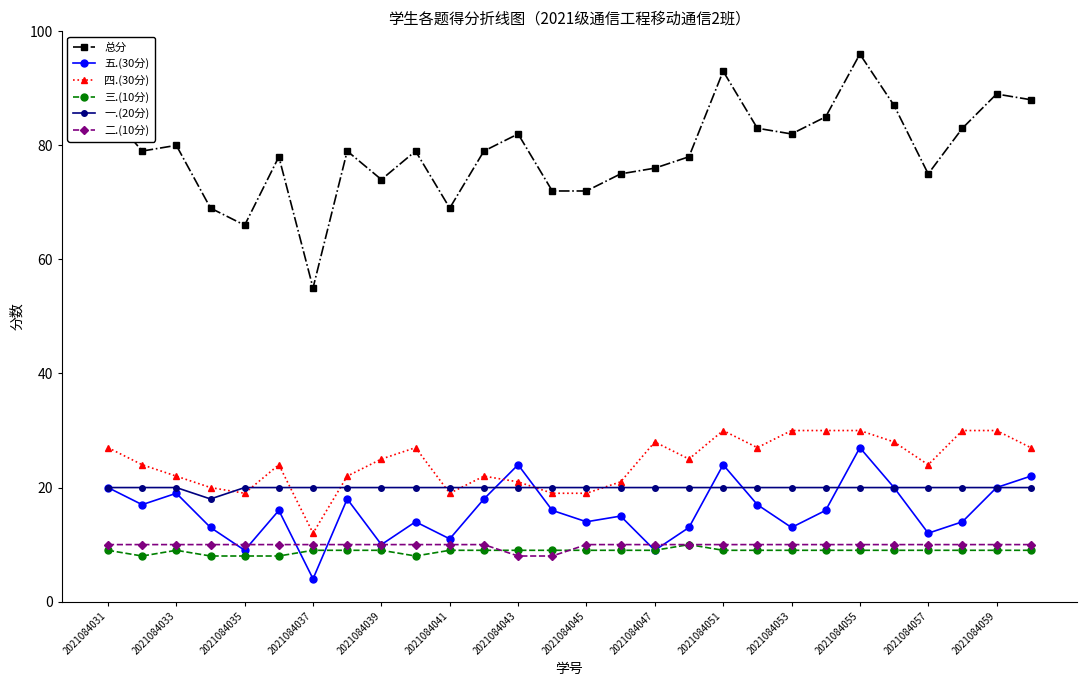

At how many categories does at least one series exceed 45?

28